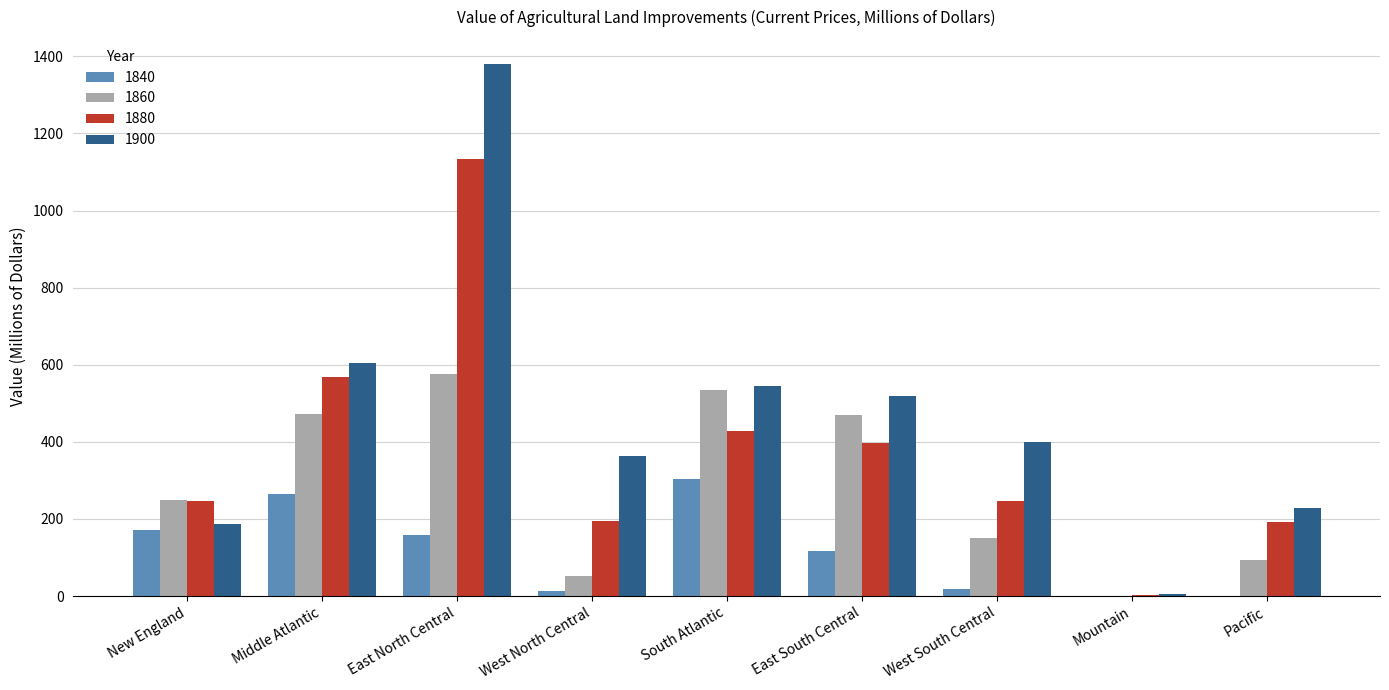

True or false: 1900 has a value of 545.8 at West North Central.

False